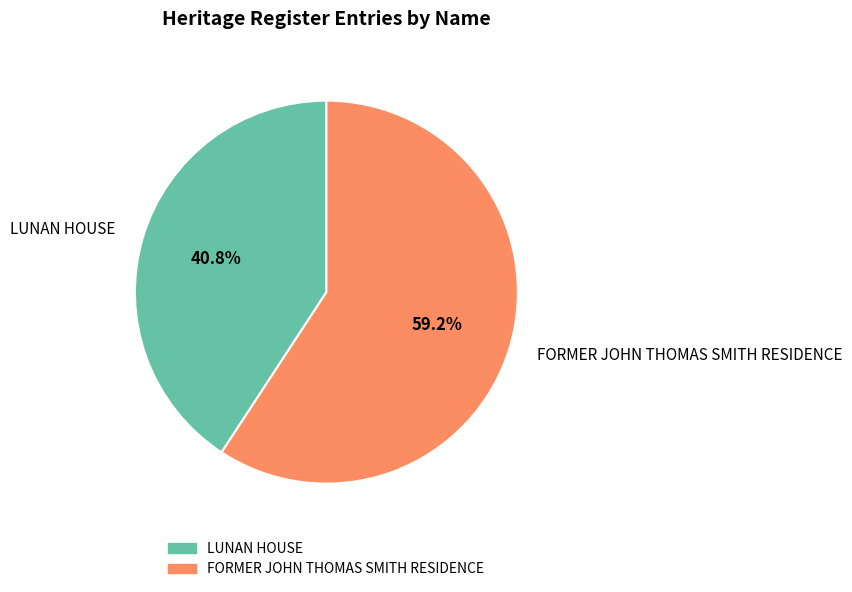

The FORMER JOHN THOMAS SMITH RESIDENCE slice represents 59% of the pie. True or false?

True